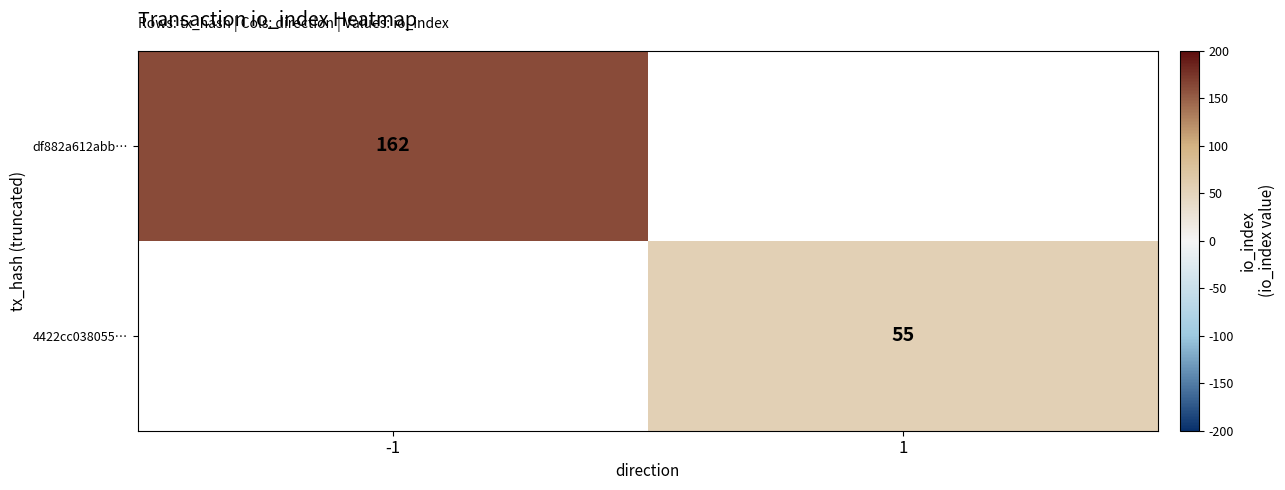

How many series are shown in this chart?

2